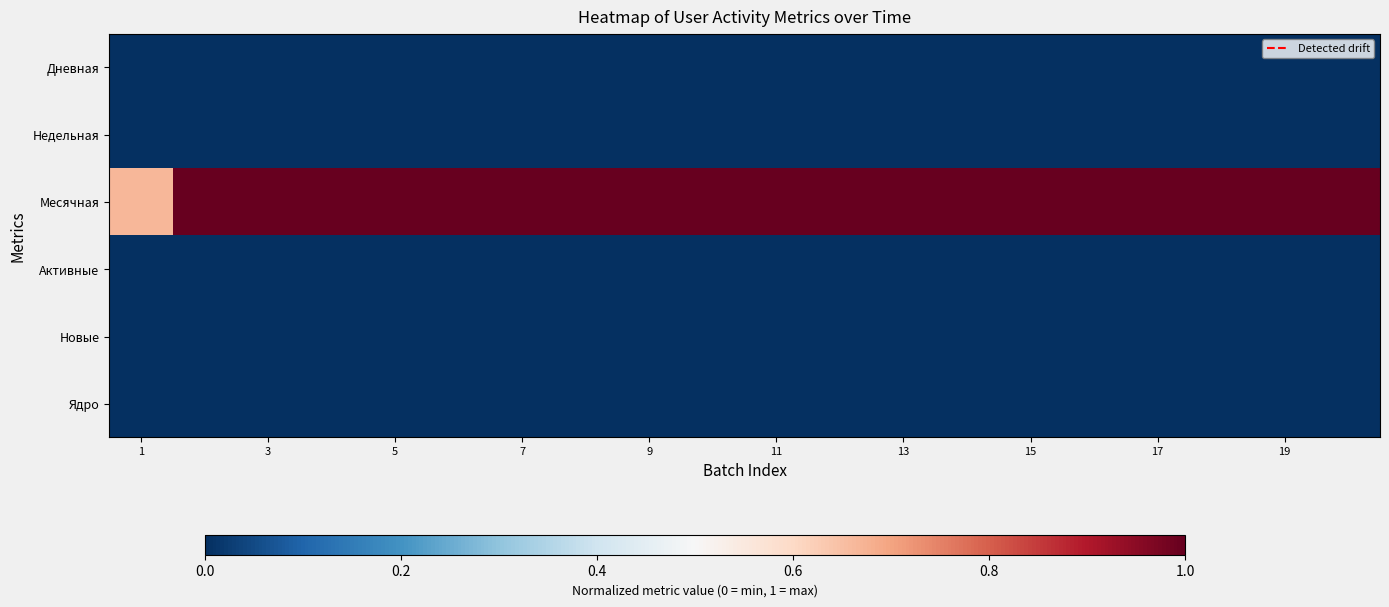

How many categories are shown in the chart?

20